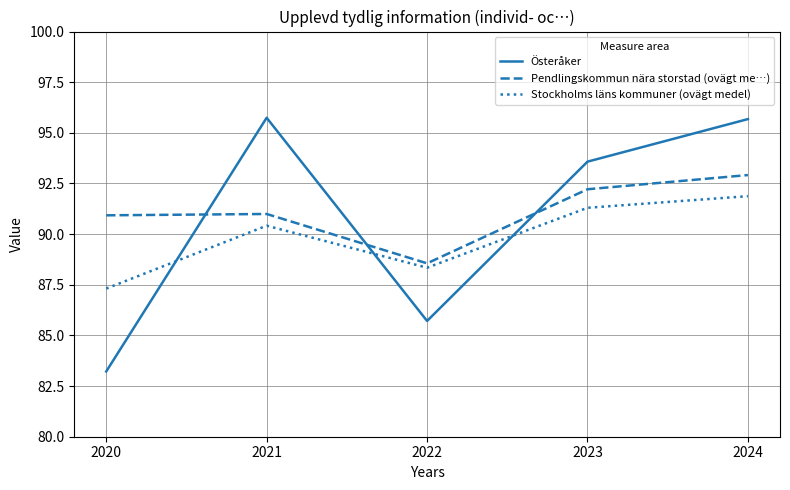

What are all the series names shown in the legend?

Österåker, Pendlingskommun nära storstad (ovägt me…), Stockholms läns kommuner (ovägt medel)